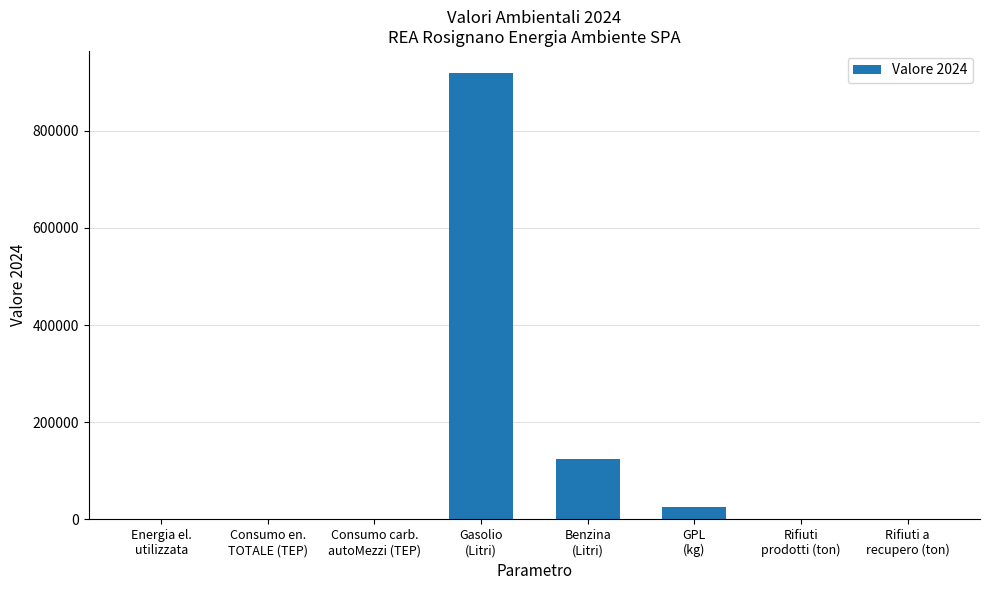

Count the number of data series in this chart.

1